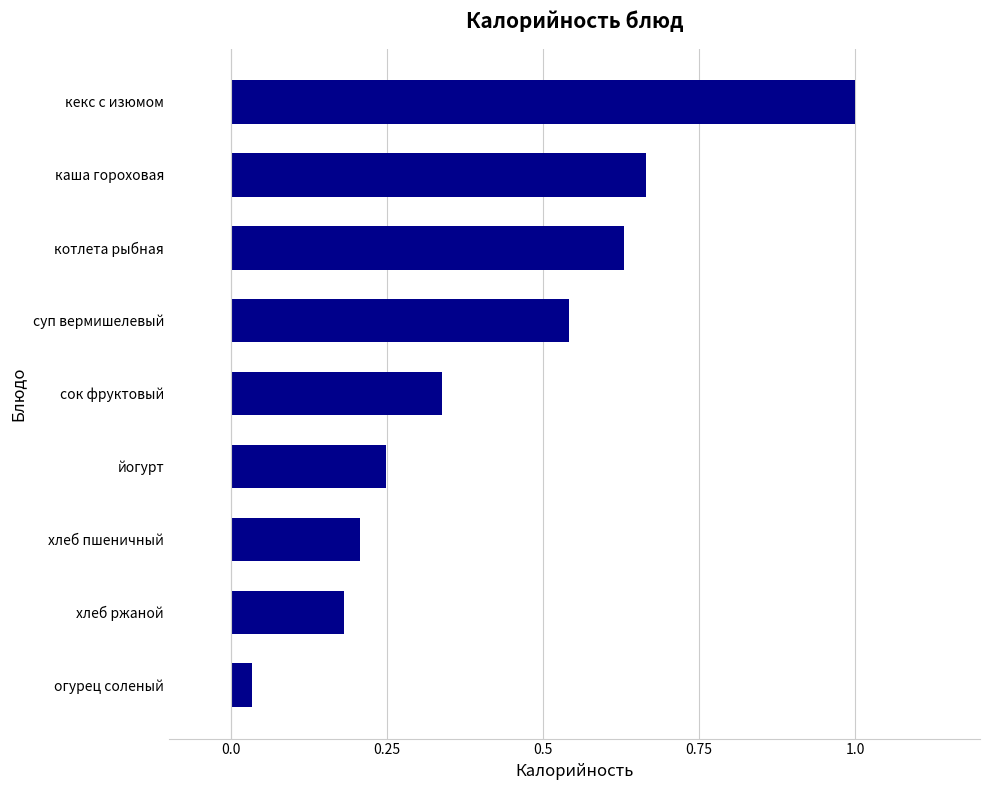

Rank the categories by value from lowest to highest.

огурец соленый, хлеб ржаной, хлеб пшеничный, йогурт, сок фруктовый, суп вермишелевый, котлета рыбная, каша гороховая, кекс с изюмом